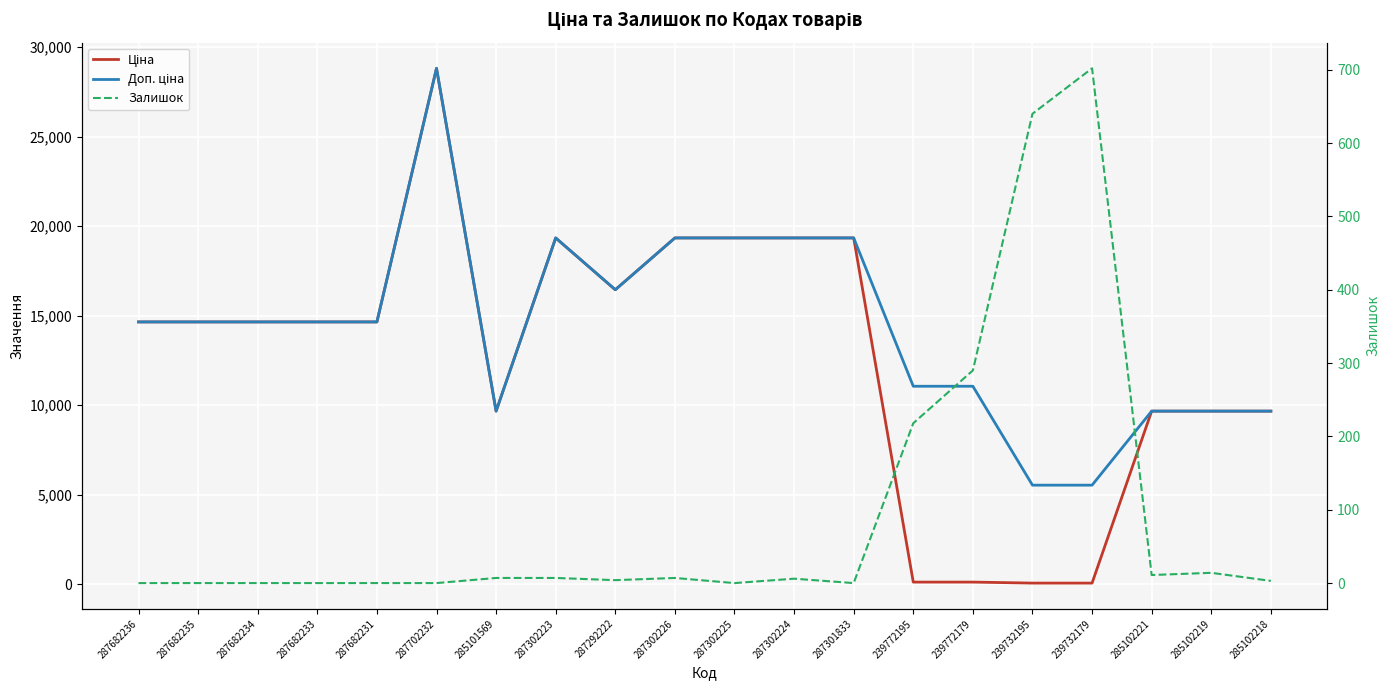

Reading left to right, transcribe all the data shown in this chart.

Ціна: 14649.6	14649.6	14649.6	14649.6	14649.6	28821.8	9664.7	19343.1	16448.2	19343.1	19343.1	19343.1	19343.1	110.5	110.5	55.3	55.3	9664.7	9664.7	9664.7
Доп. ціна: 14649.6	14649.6	14649.6	14649.6	14649.6	28821.8	9664.7	19343.1	16448.2	19343.1	19343.1	19343.1	19343.1	11055.0	11055.0	5528.0	5528.0	9664.7	9664.7	9664.7
Залишок: 0.0	0.0	0.0	0.0	0.0	0.0	7.0	7.0	4.0	7.0	0.0	6.0	0.0	218.0	290.0	640.0	702.0	11.0	14.0	3.0